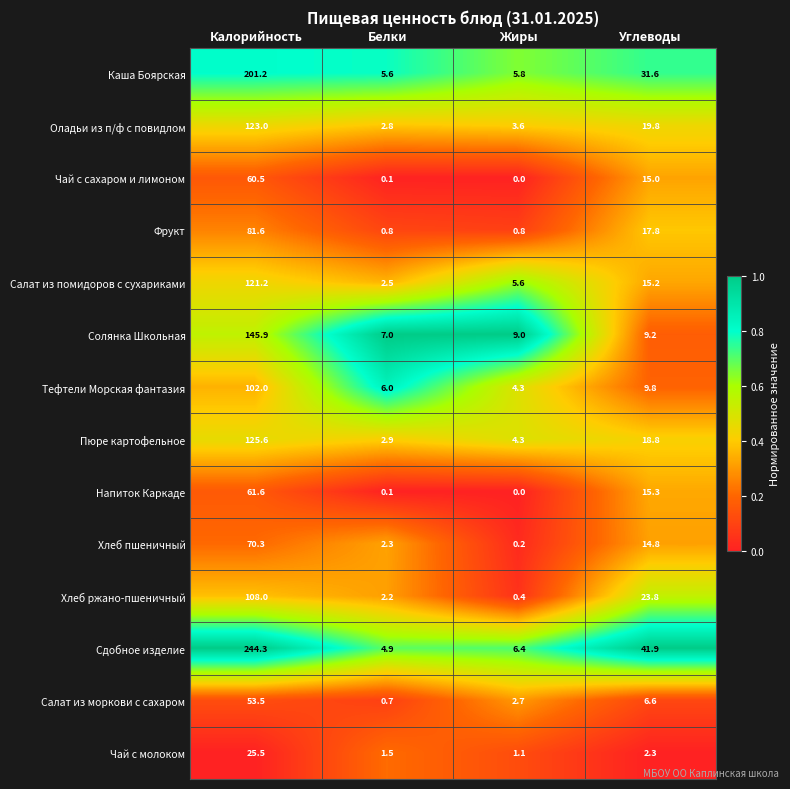

At which label is Каша Боярская closest to 103?

Углеводы